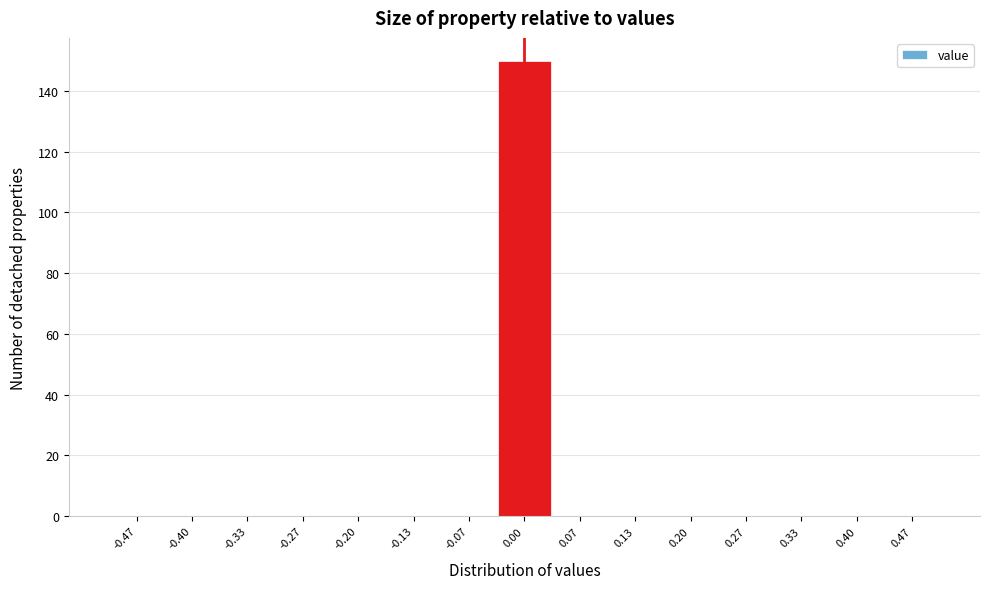

Which range on the x-axis has the tallest bar?

-0.03 to 0.03